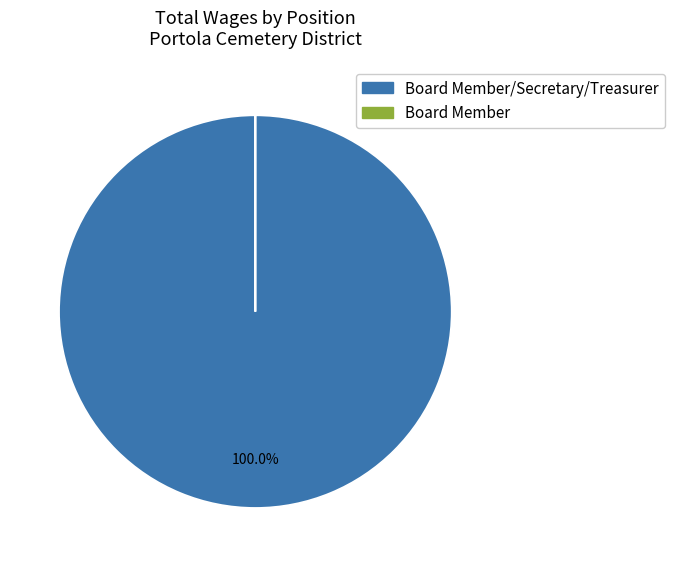

Is Board Member/Secretary/Treasurer the majority of the pie?

Yes